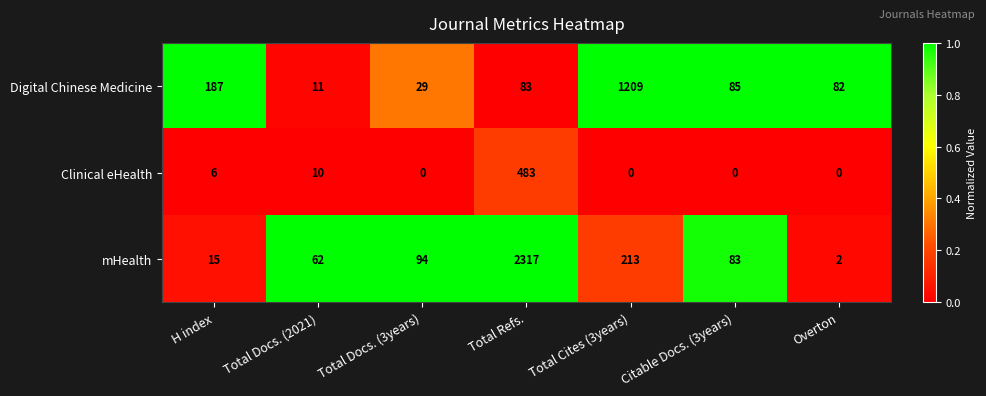

At how many categories does at least one series exceed 0?

7